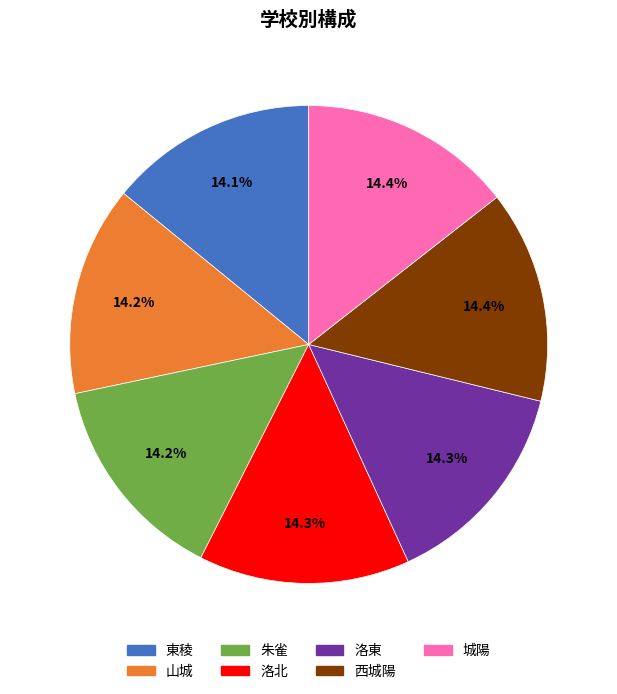

Do 西城陽 and 朱雀 together represent more than half of the pie?

No